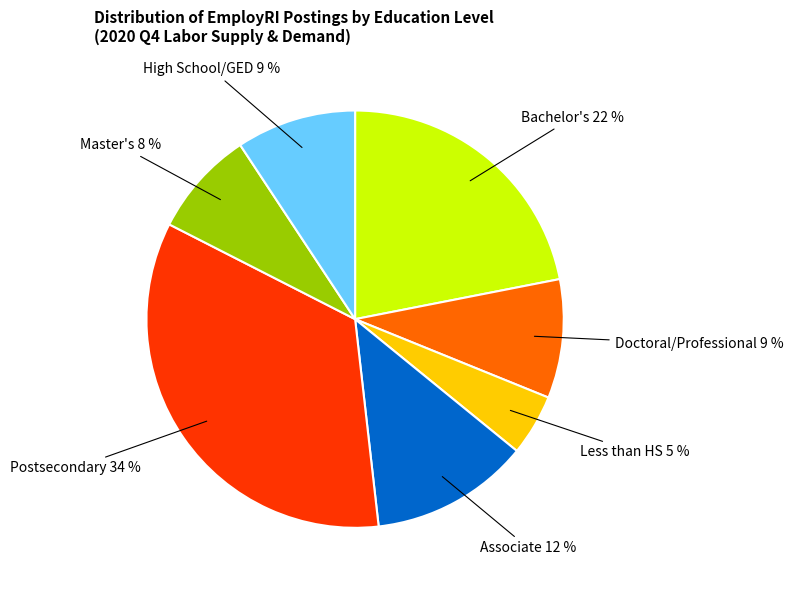

Is there a majority slice in this chart?

No